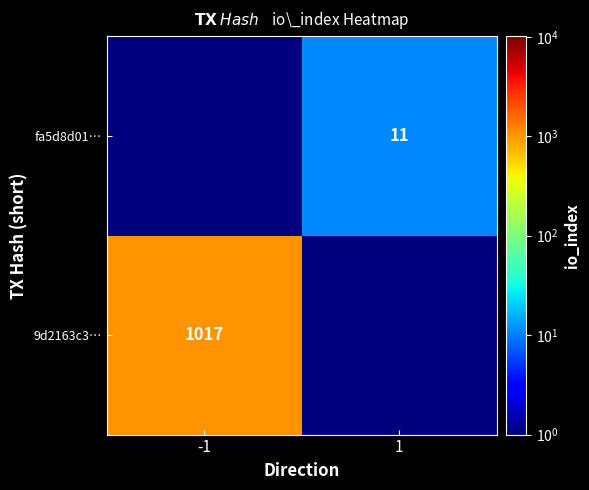

True or false: 9d2163c3… has a value of 1017.0 at -1.

True